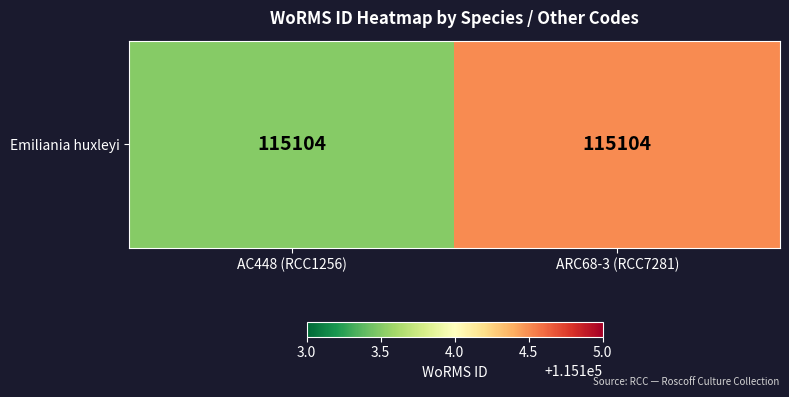

Where is the data nearest to the value 115104?

AC448 (RCC1256)